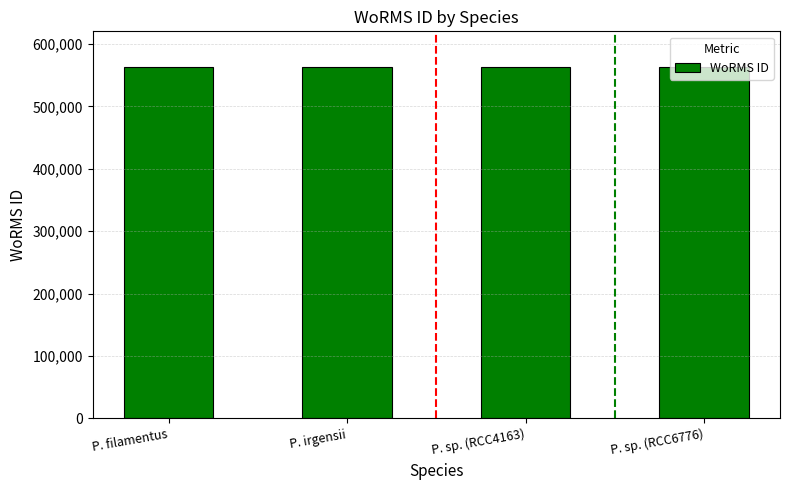

What is the minimum value shown in the chart?

563947